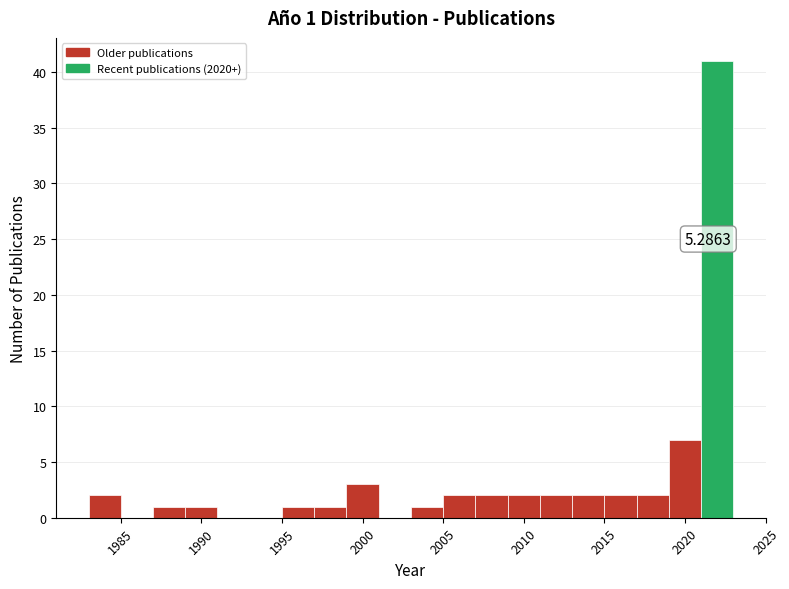

Which range on the x-axis has the tallest bar?

2021 to 2023